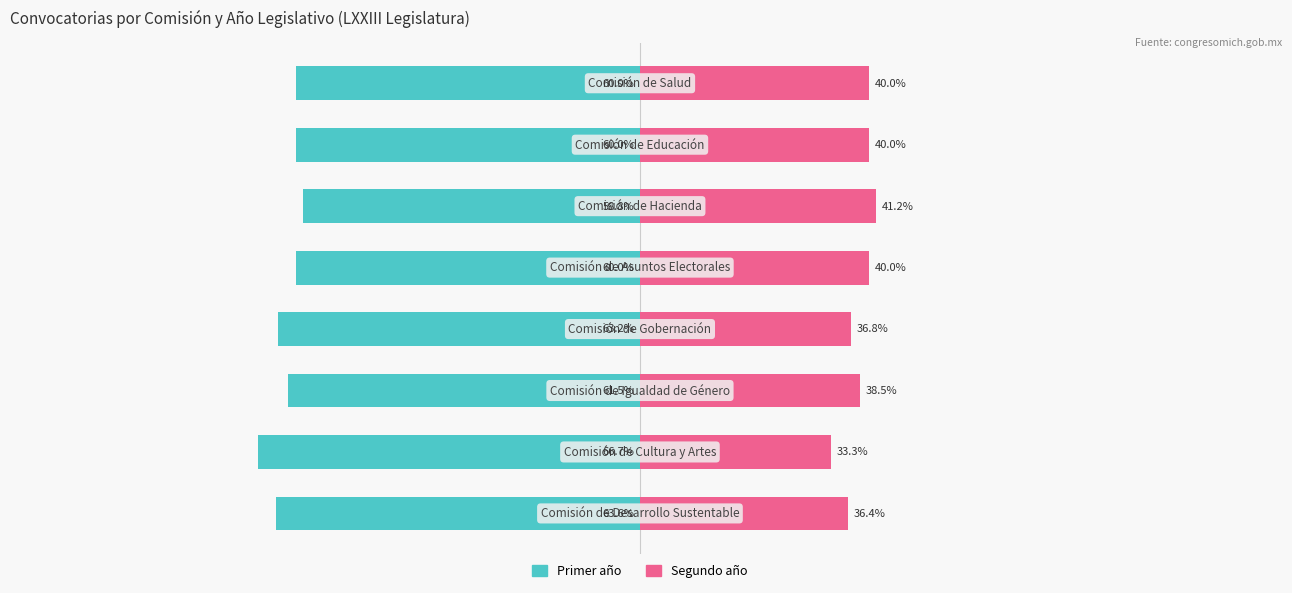

Reading right to left, what are all the values shown in this chart?

Primer año: -60.0	-60.0	-58.8	-60.0	-63.2	-61.5	-66.7	-63.6
Segundo año: 40.0	40.0	41.2	40.0	36.8	38.5	33.3	36.4